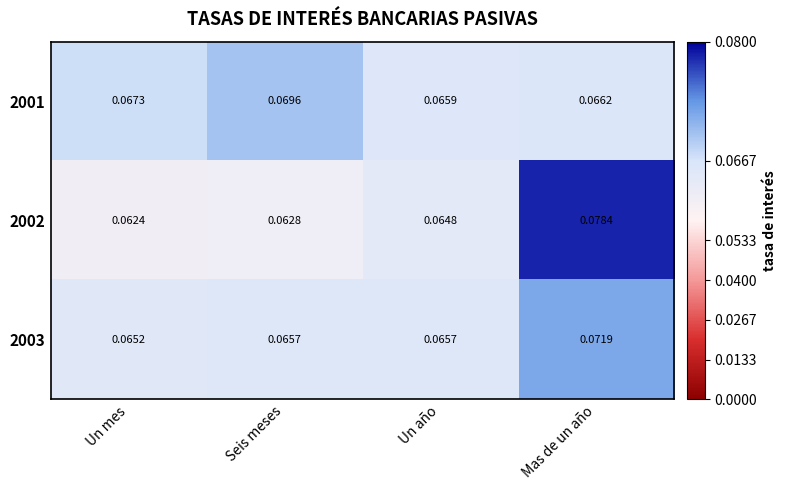

Is the value of 2002 at Un año greater than the value of 2001 at Mas de un año?

No